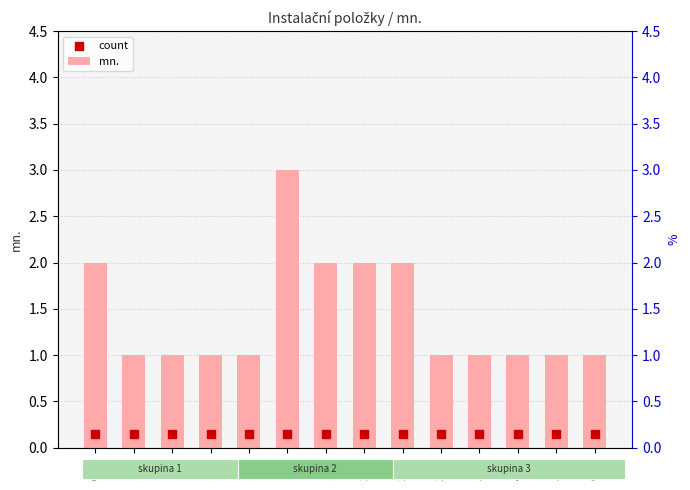

What are all the series names shown in the legend?

mn., count